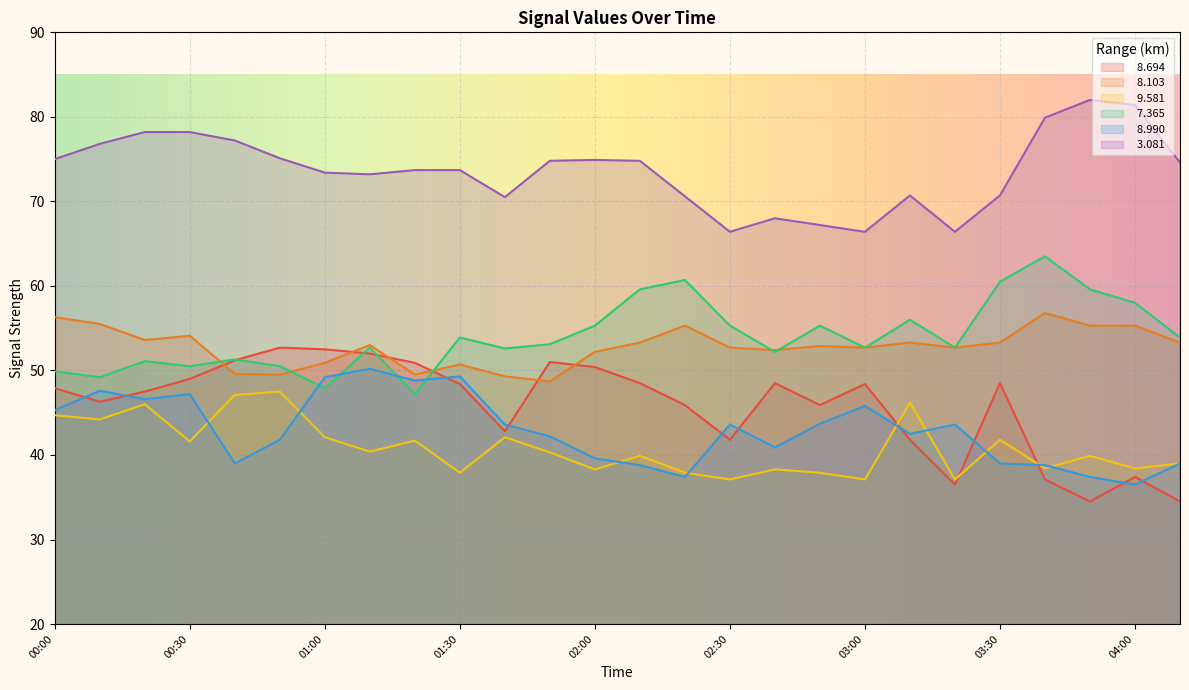

Rank the series at 03:00 from highest to lowest value.

  3.081,   8.103,   7.365,   8.694,   8.990,   9.581